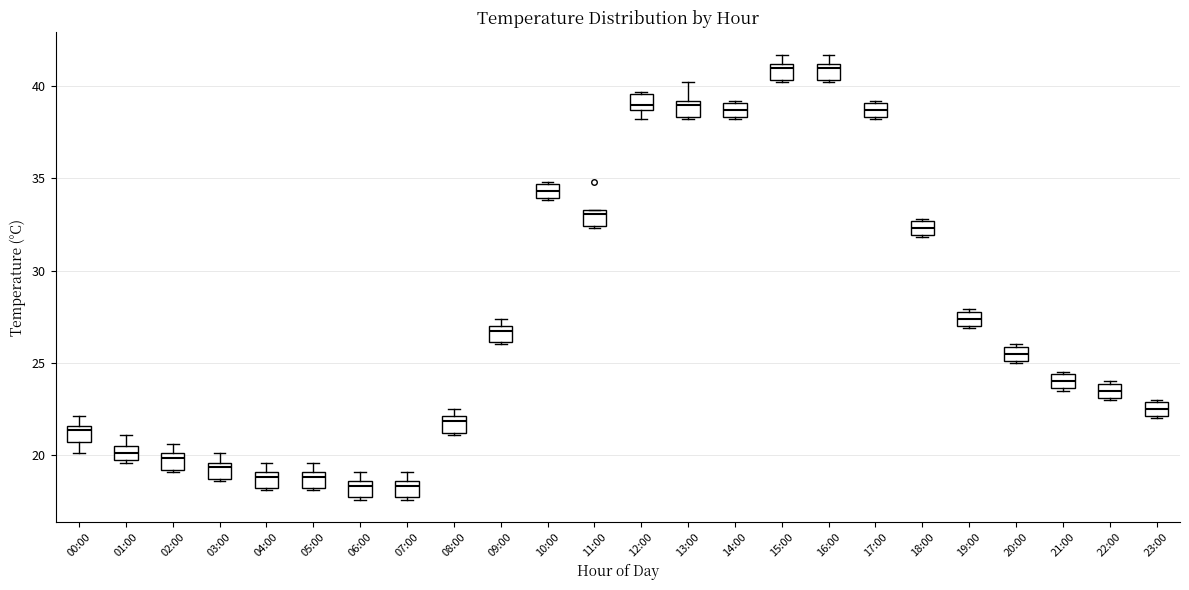

Where is the lower edge of the box for 03:00 on the y-axis? The values are not printed on the chart, so give them approximately, as read against the axis.

18.5